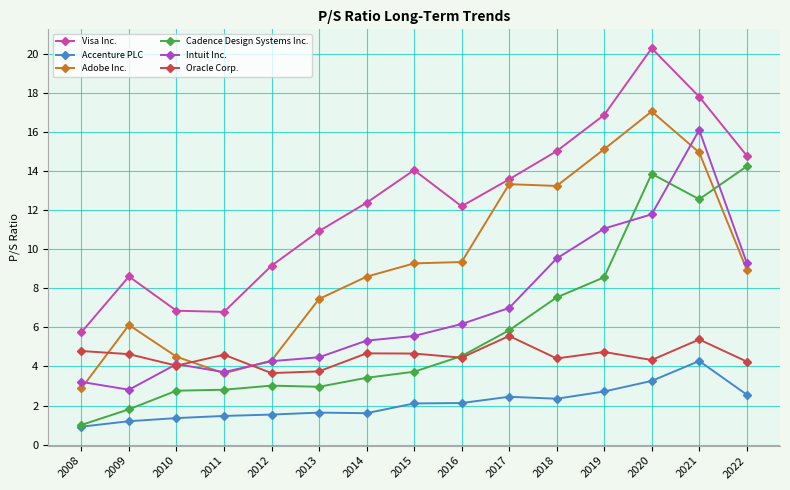

Where is Adobe Inc. nearest to the value 9?

2022